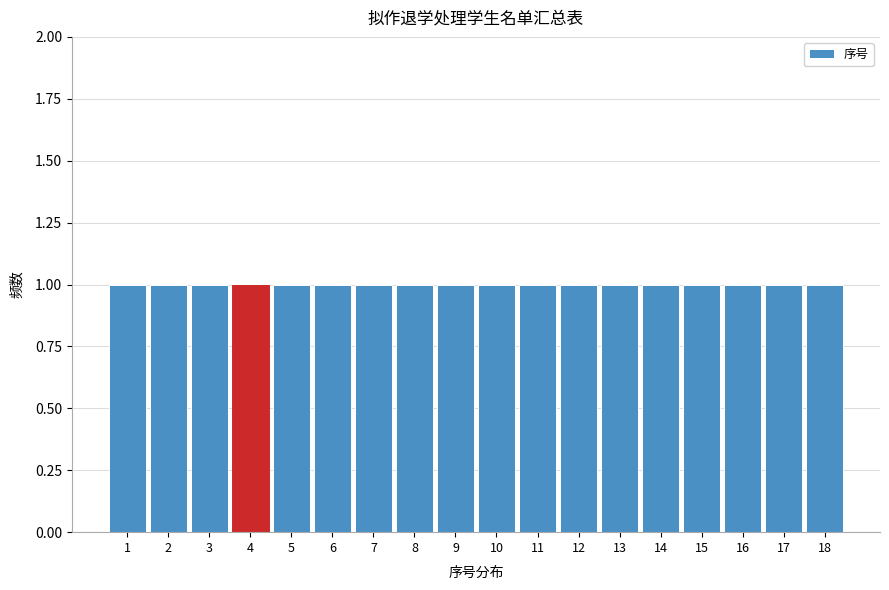

Reading left to right, transcribe this chart: for each bar, give the range it covers on the x-axis and its height. The values are not printed on the chart, so give them approximately, as read against the axis.

0.5 to 1.5: 1
1.5 to 2.5: 1
2.5 to 3.5: 1
3.5 to 4.5: 1
4.5 to 5.5: 1
5.5 to 6.5: 1
6.5 to 7.5: 1
7.5 to 8.5: 1
8.5 to 9.5: 1
9.5 to 10.5: 1
10.5 to 11.5: 1
11.5 to 12.5: 1
12.5 to 13.5: 1
13.5 to 14.5: 1
14.5 to 15.5: 1
15.5 to 16.5: 1
16.5 to 17.5: 1
17.5 to 18.5: 1